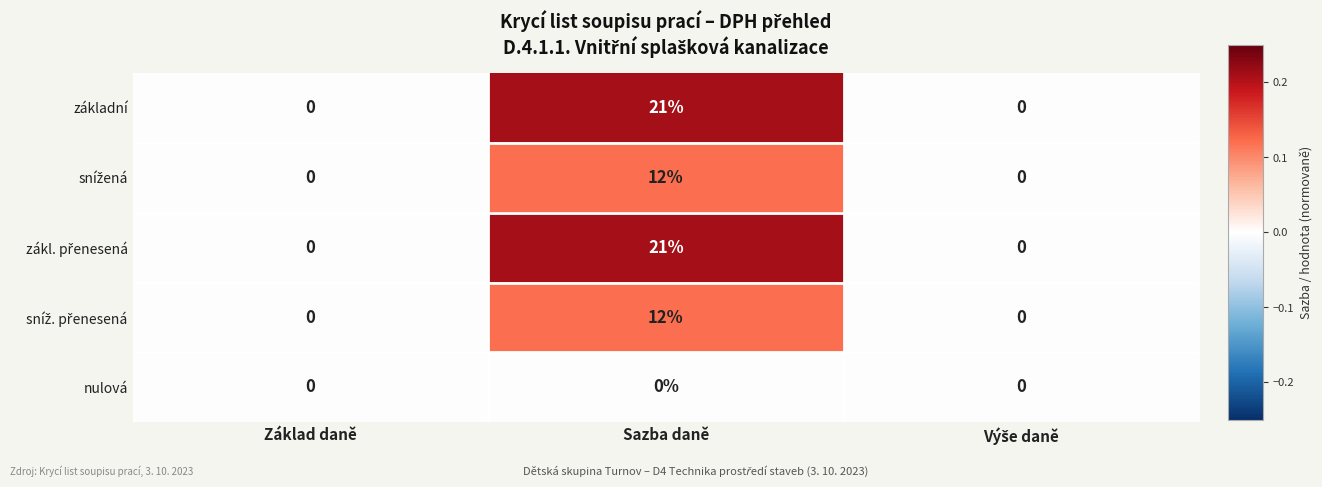

Count the number of data series in this chart.

5